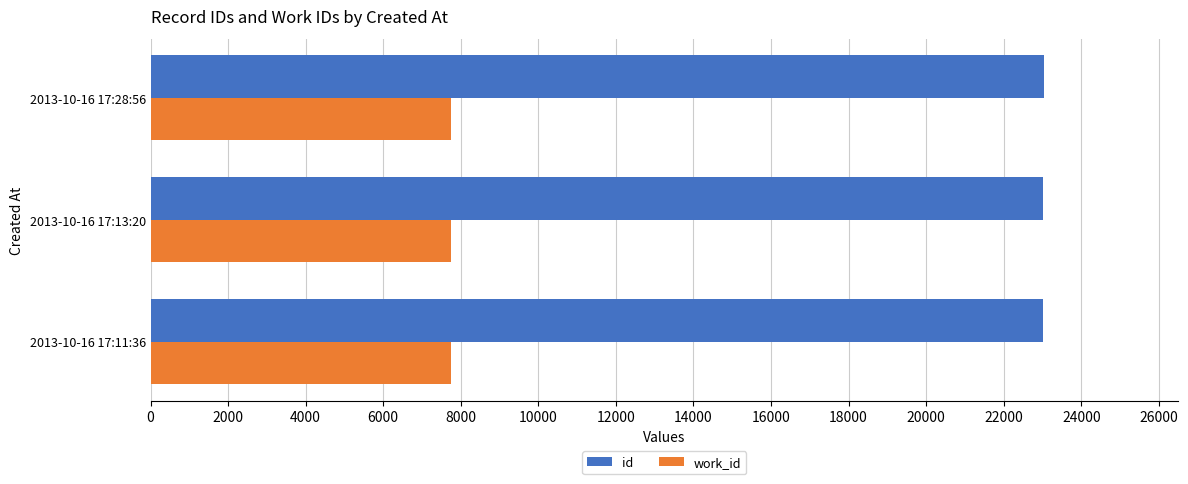

What is the smallest value displayed?

7738